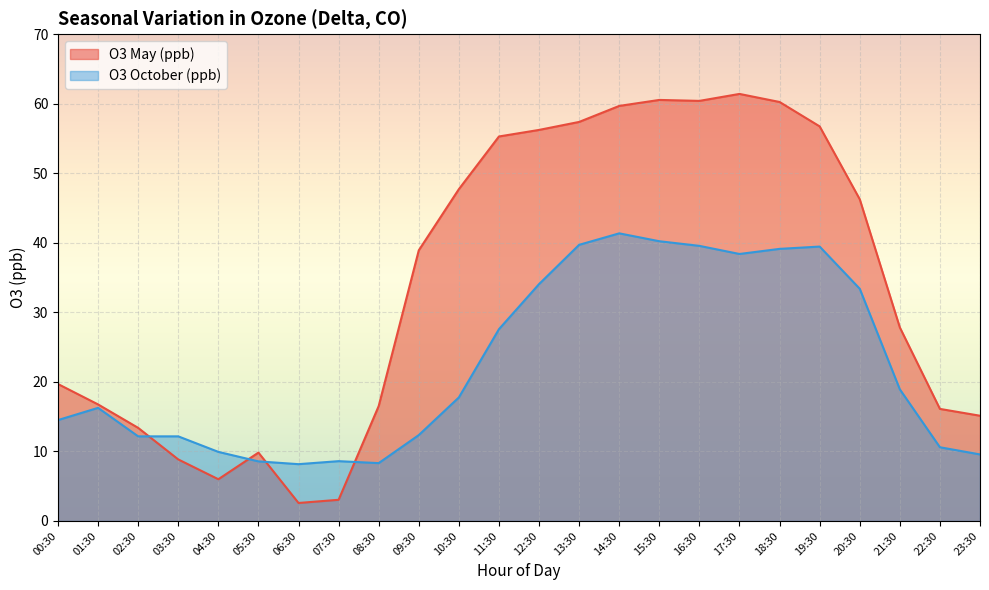

At which category is the sum across all series the highest?

14:30